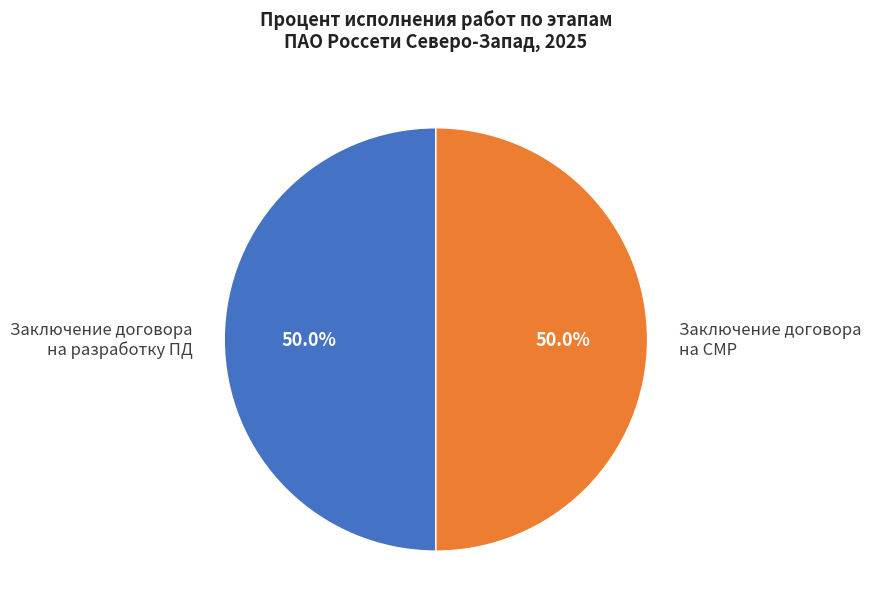

What is the total percentage of Заключение договора на разработку ПД and Заключение договора на СМР?

100.0%